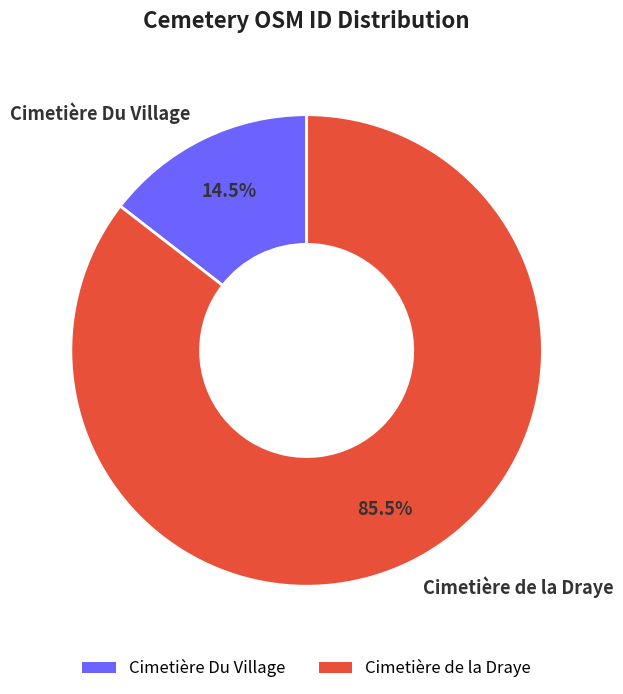

Rank the categories by value from highest to lowest.

Cimetière de la Draye, Cimetière Du Village